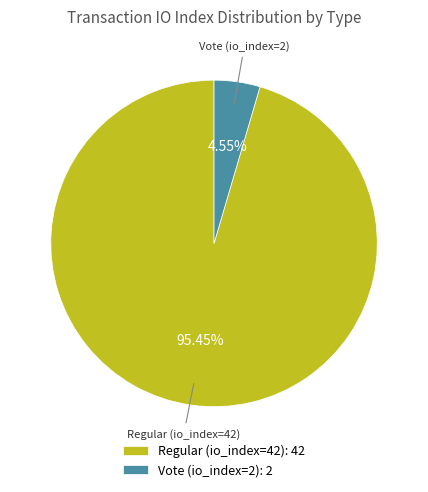

To the nearest percent, what is the difference between the largest and smallest slice percentages?

91%